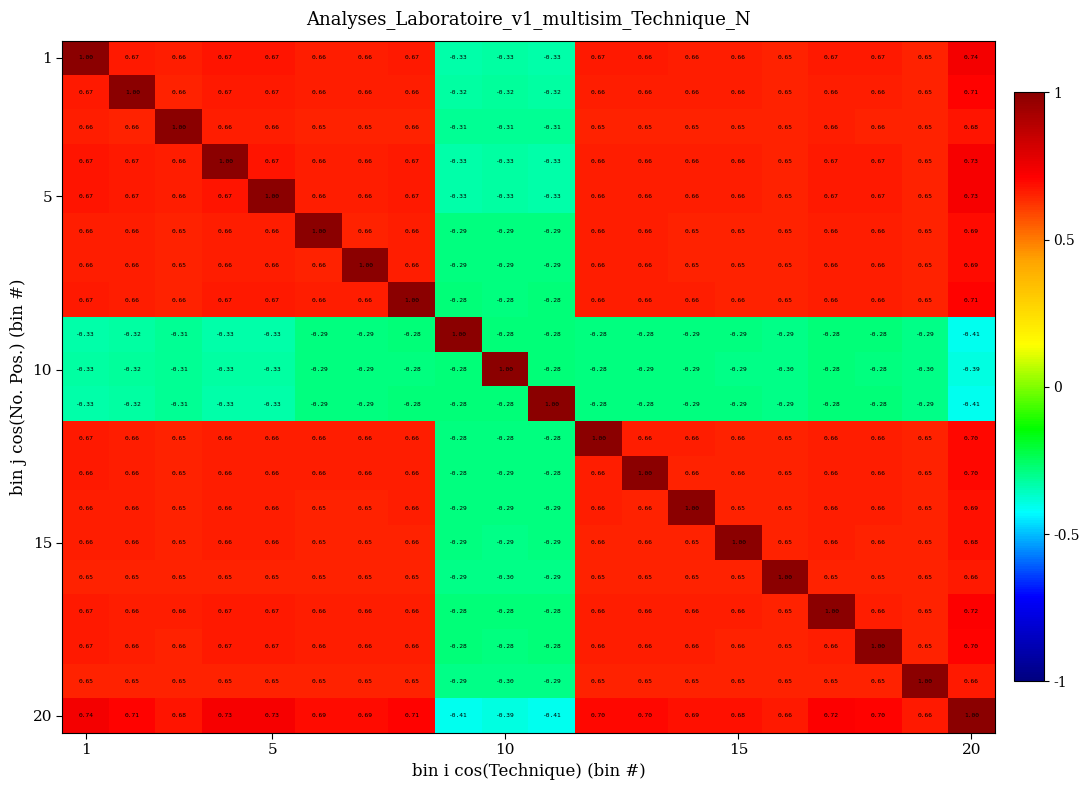

At how many categories does at least one series exceed 0?

20